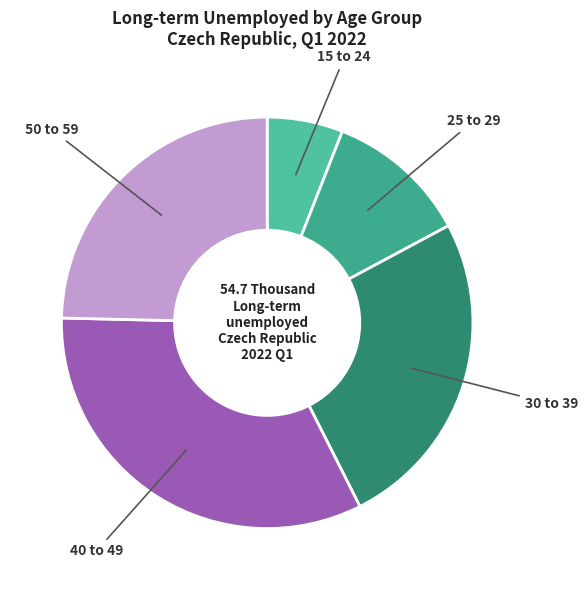

Does any single category account for the majority?

No